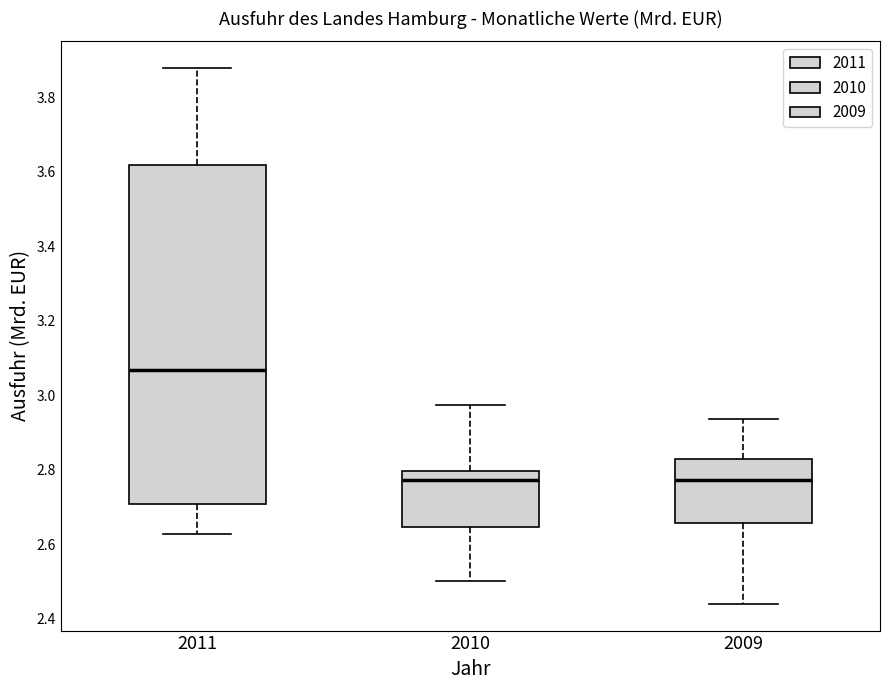

Comparing the boxes themselves (not the whiskers), which one is the tallest?

2011